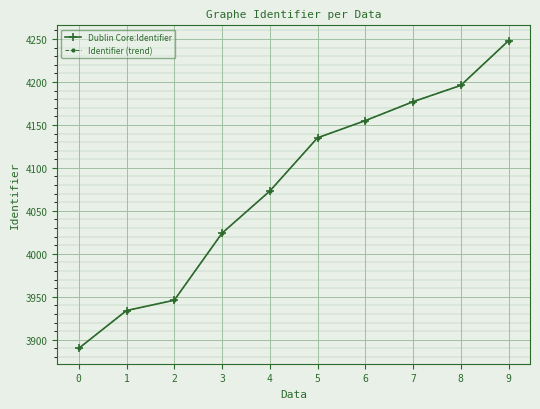

Reading left to right, list all the values displayed in this chart.

Dublin Core:Identifier: 0=3890	1=3934	2=3946	3=4024	4=4073	5=4135	6=4155	7=4177	8=4196	9=4248
Identifier (trend): 0=3890	1=3934	2=3946	3=4024	4=4073	5=4135	6=4155	7=4177	8=4196	9=4248